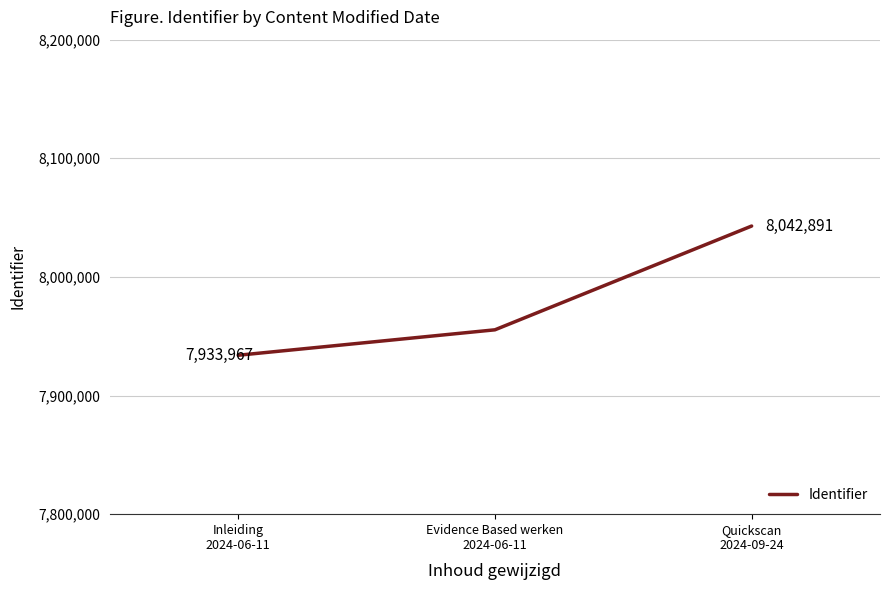

Is it true that the value at Quickscan
2024-09-24 is 2122442?

False